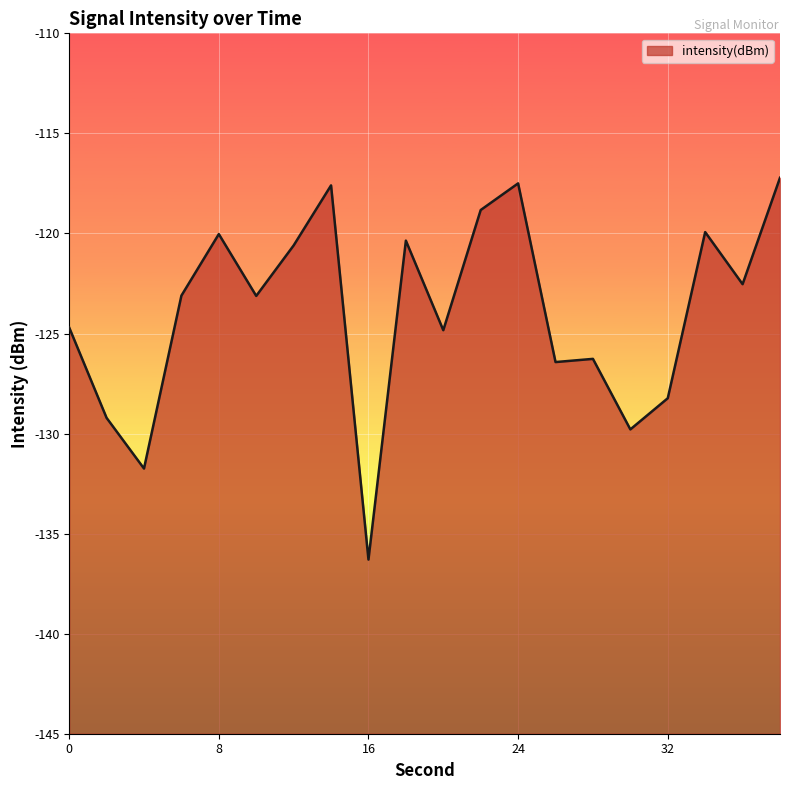

What is the change in value from 0 to 18?

+4.3